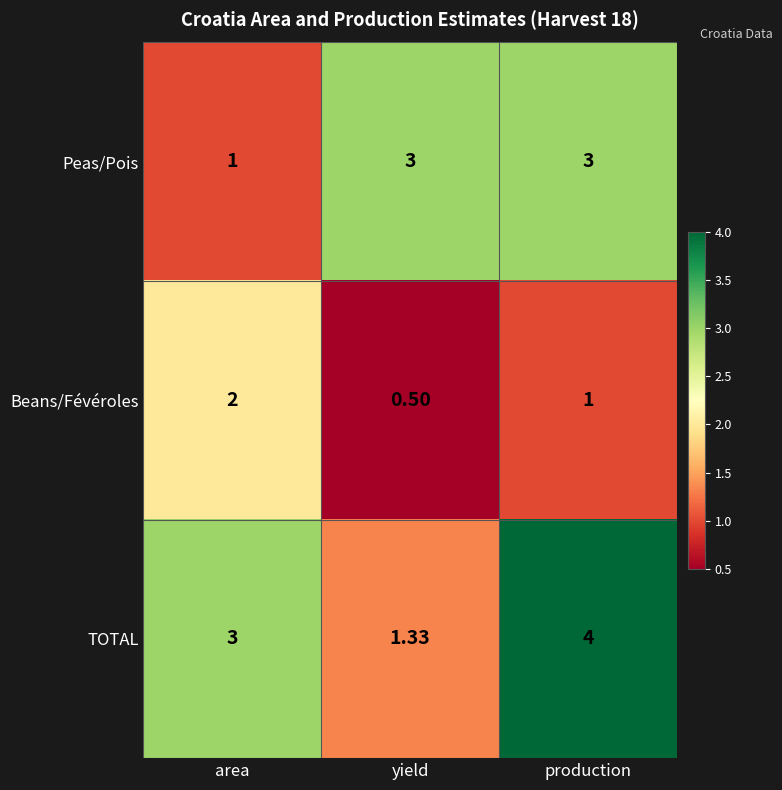

Count the number of data series in this chart.

3